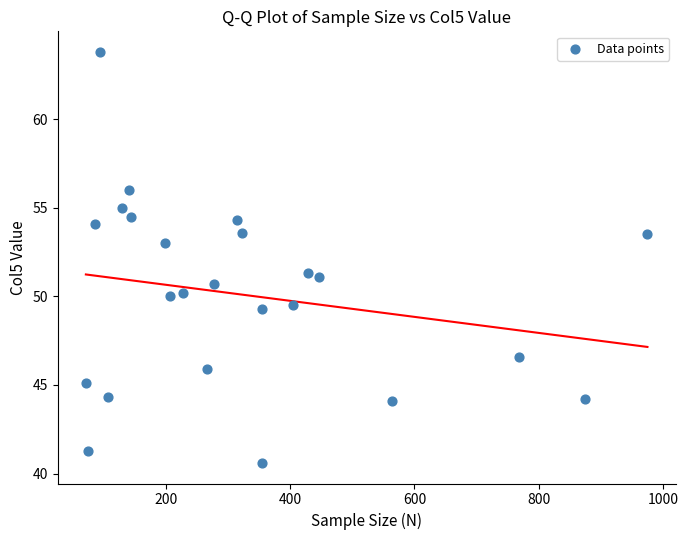

What is the range of Y values (max minus min)?

23.2